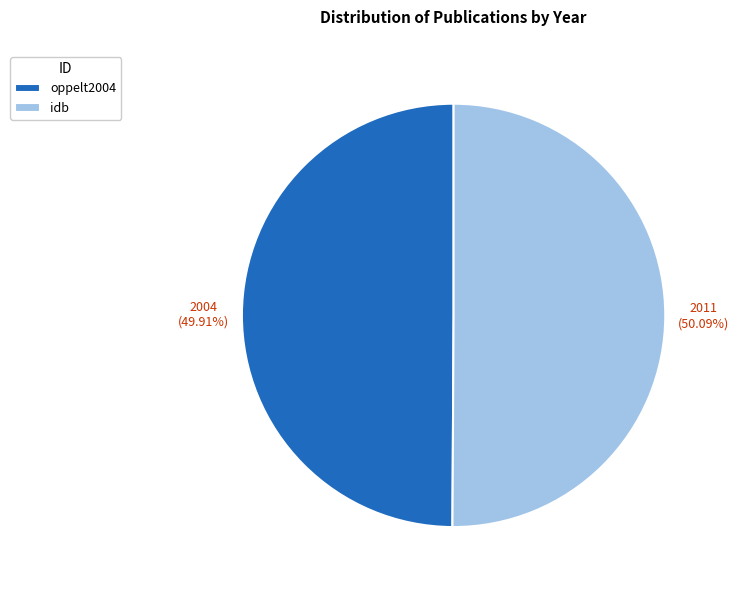

What is the ratio of the value at idb to the value at oppelt2004?

1.0